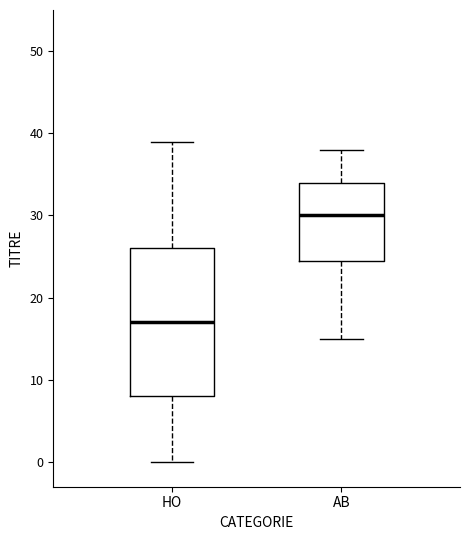

Reading left to right, transcribe this box plot: for each box, give where its median line is, the range the box spans, and where its two whiskers end, as read against the y-axis. The values are not printed on the chart, so give them approximately, as read against the axis.

HO: median 17, box 8 to 26, whiskers 0 to 39
AB: median 30, box 25 to 34, whiskers 15 to 38